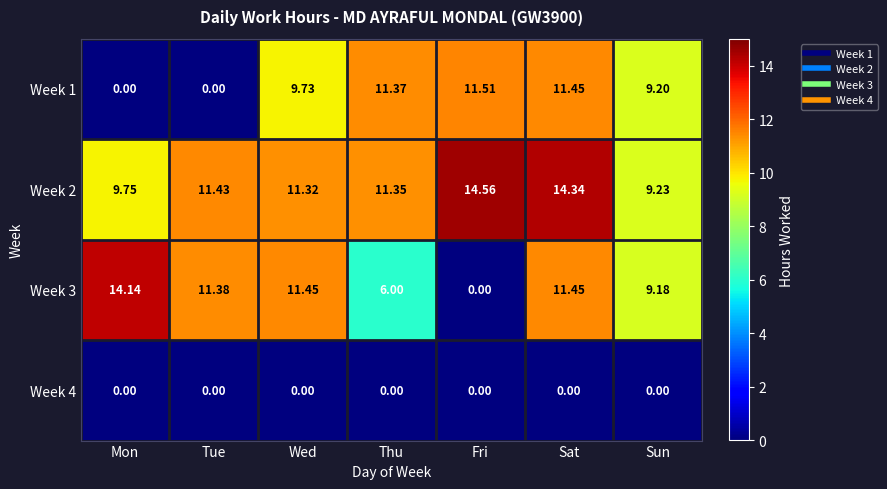

Rank the series by their maximum value, from lowest to highest.

Week 4, Week 1, Week 3, Week 2